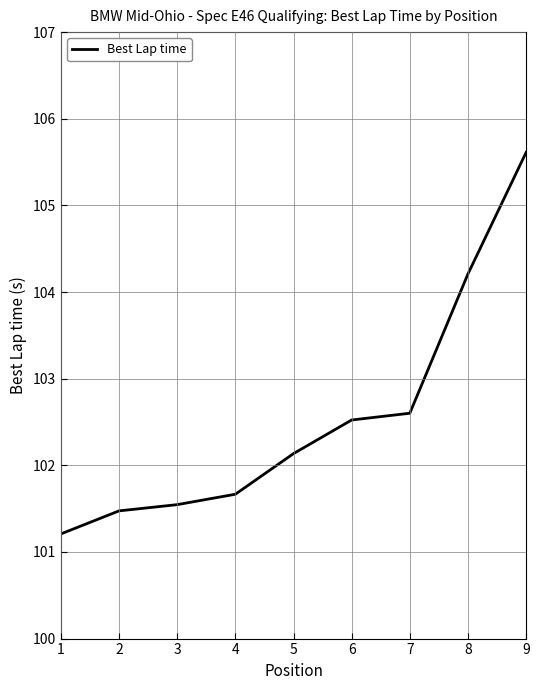

What is the ratio of the value at 7 to the value at 6?

1.0